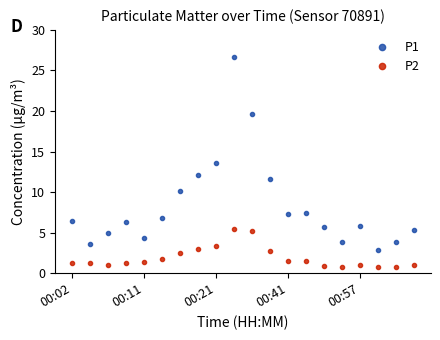

List the series in order of their overall mean, lowest first.

P2, P1